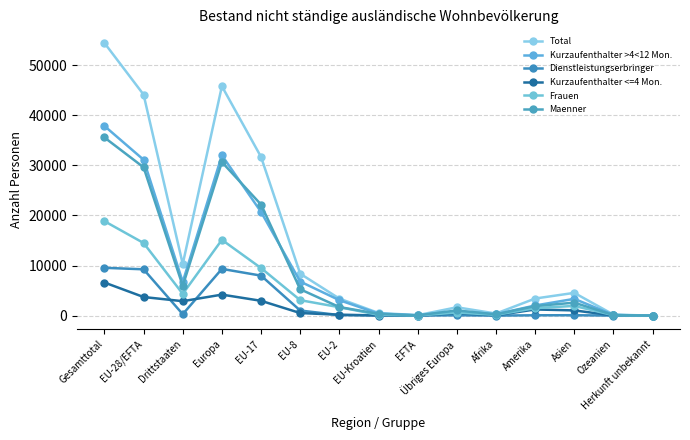

In Maenner, how many points are lower than both neighbors (excluding endpoints)?

3